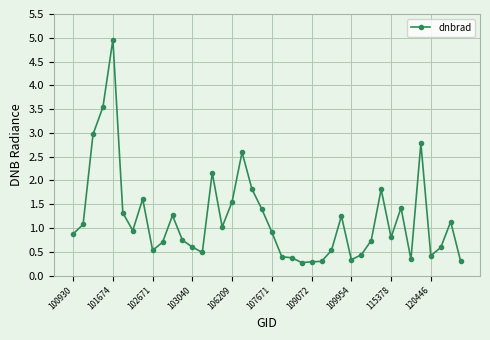

True or false: there are more than 0 points higher than both neighbors.

True